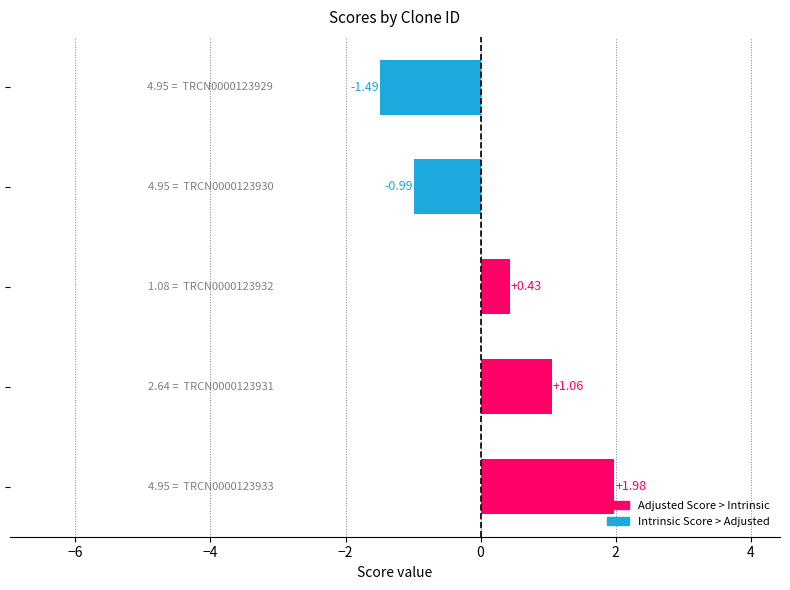

What is the difference between the maximum and minimum values?

3.5